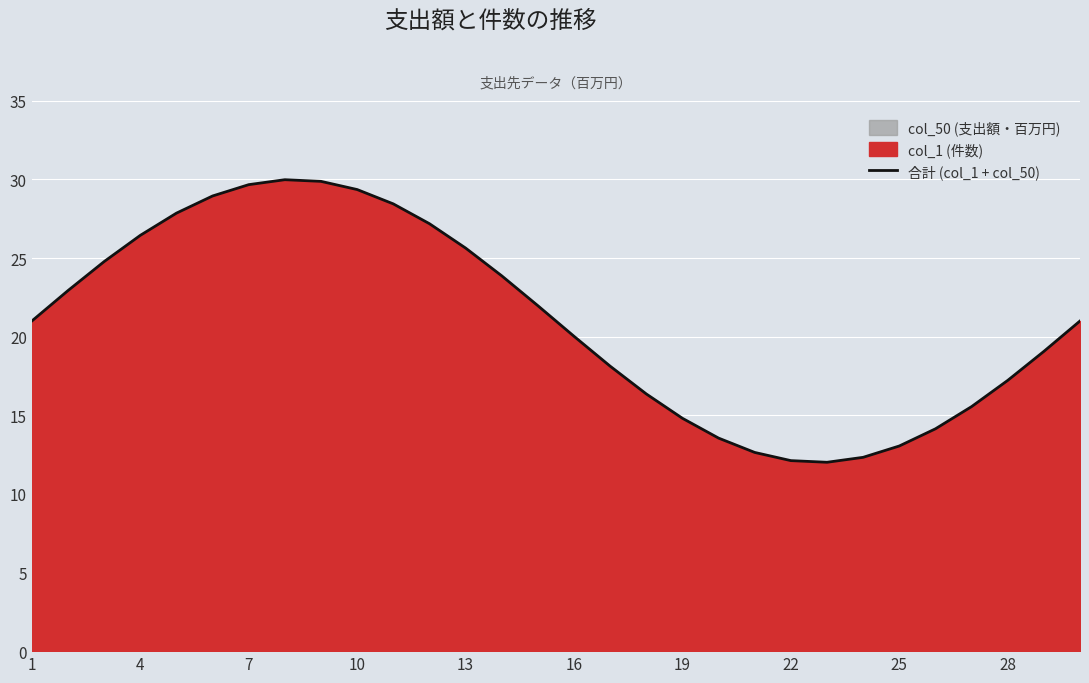

What is the sum of the values at 7 and 16?

49.7